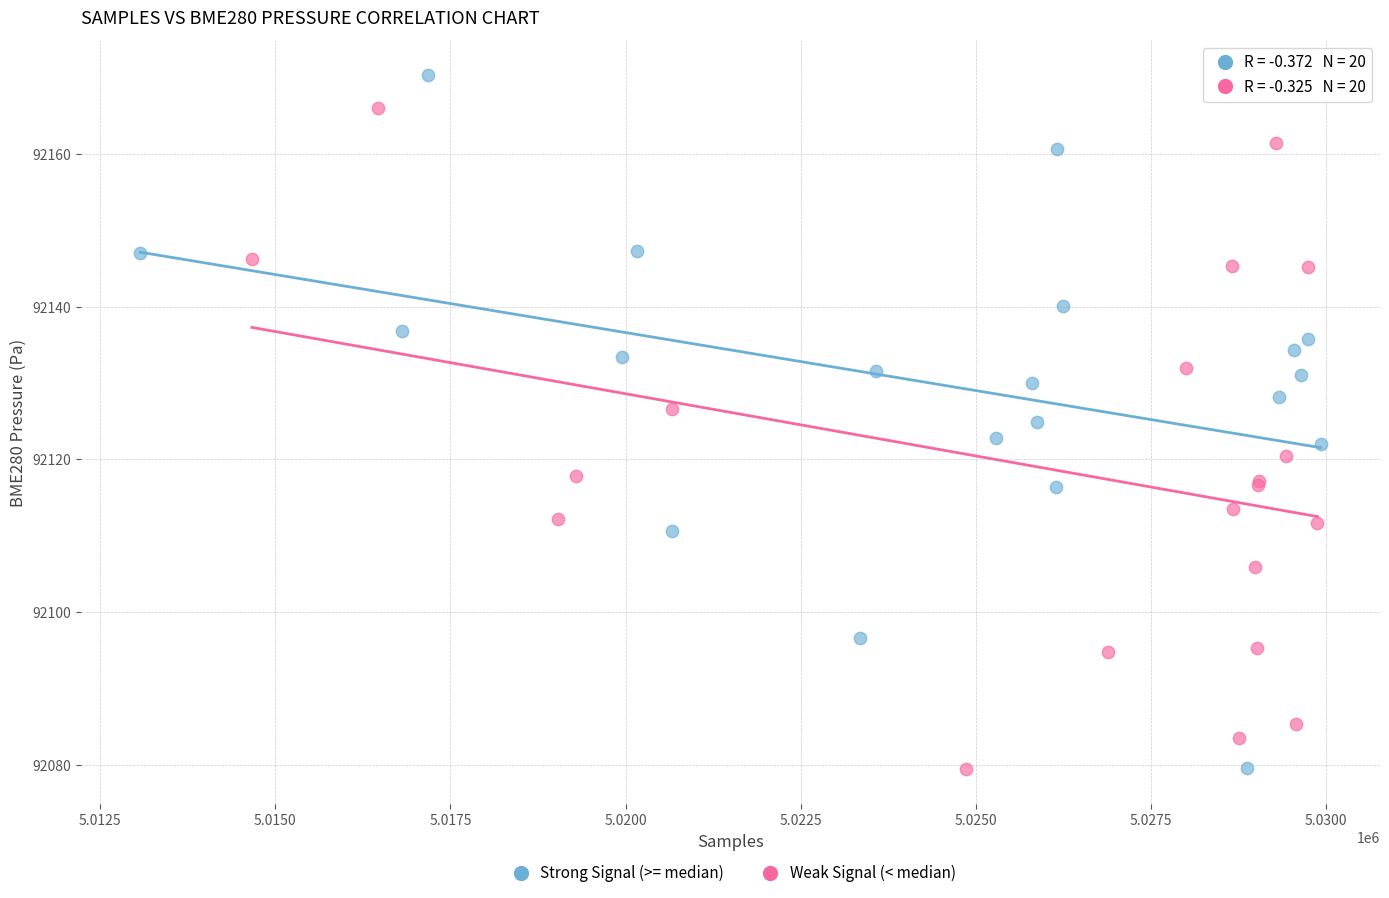

Which series contains the highest Y value?

Strong Signal (>= median)